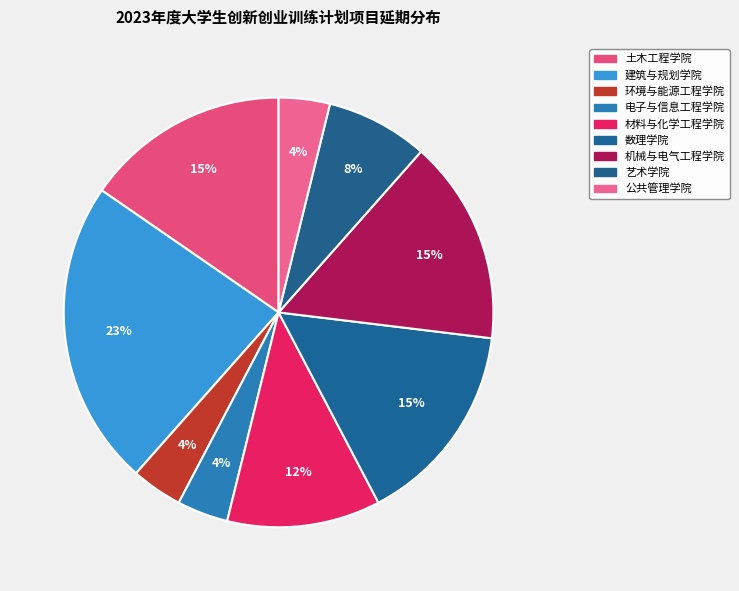

Is it true that 公共管理学院 is 12% of the pie?

False